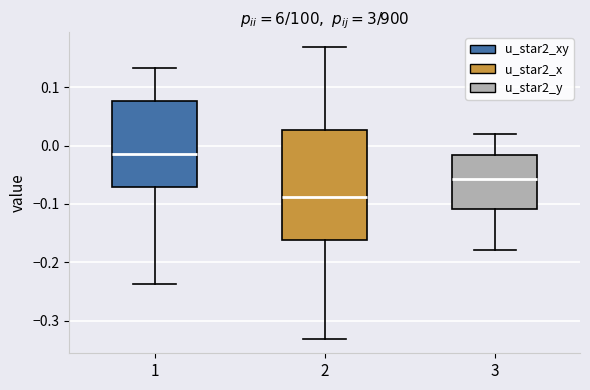

Where is the upper edge of the box at x = 2 on the y-axis? The values are not printed on the chart, so give them approximately, as read against the axis.

0.03